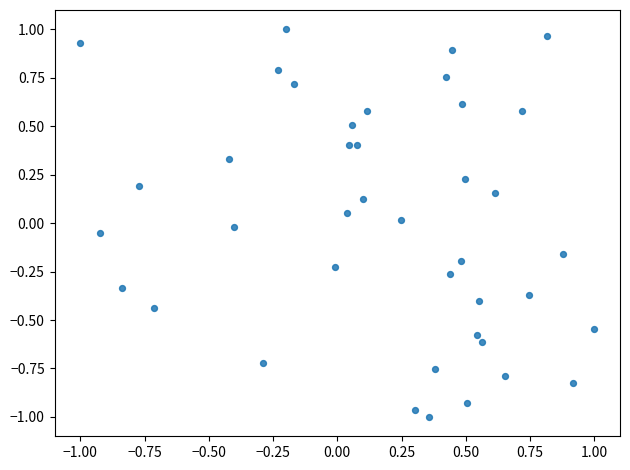

What is the range of Y values (max minus min)?

2.0